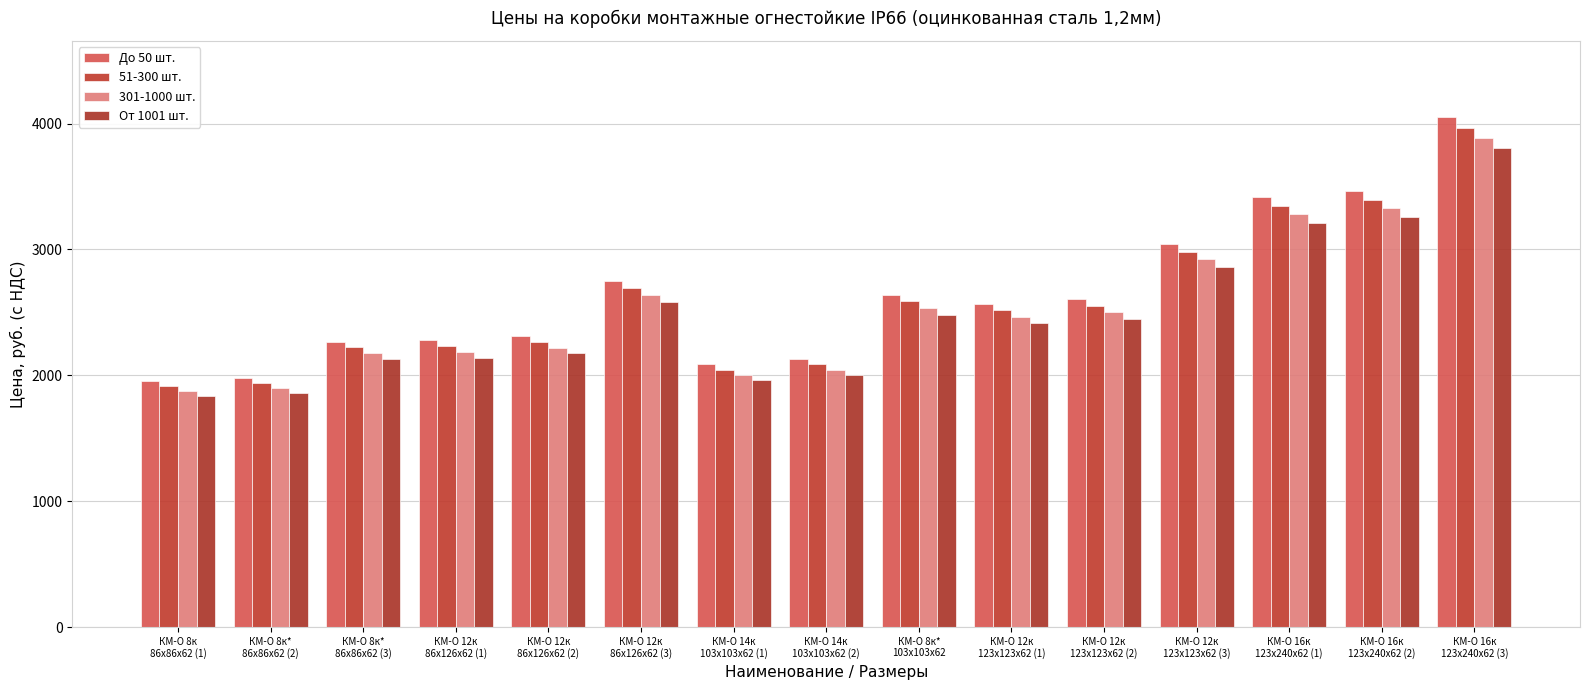

What is the sum of all 51-300 шт. values?

38749.2